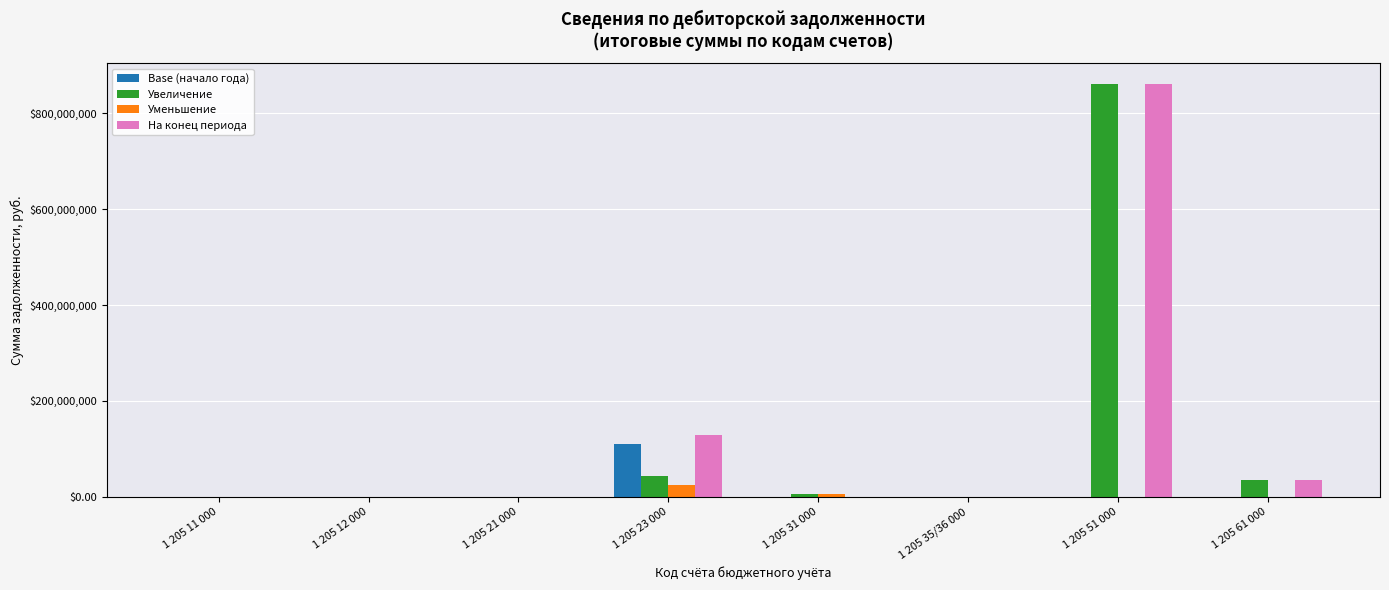

Which series has the largest total across all categories?

На конец периода